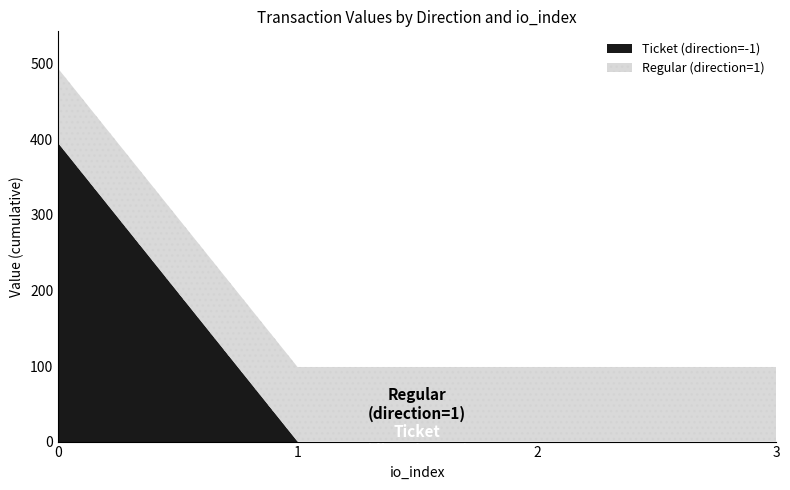

True or false: Regular (direction=1) and Ticket (direction=-1) intersect in this chart.

False